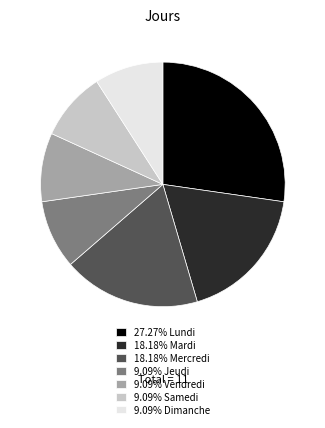

Is there any slice that represents more than half of the pie?

No